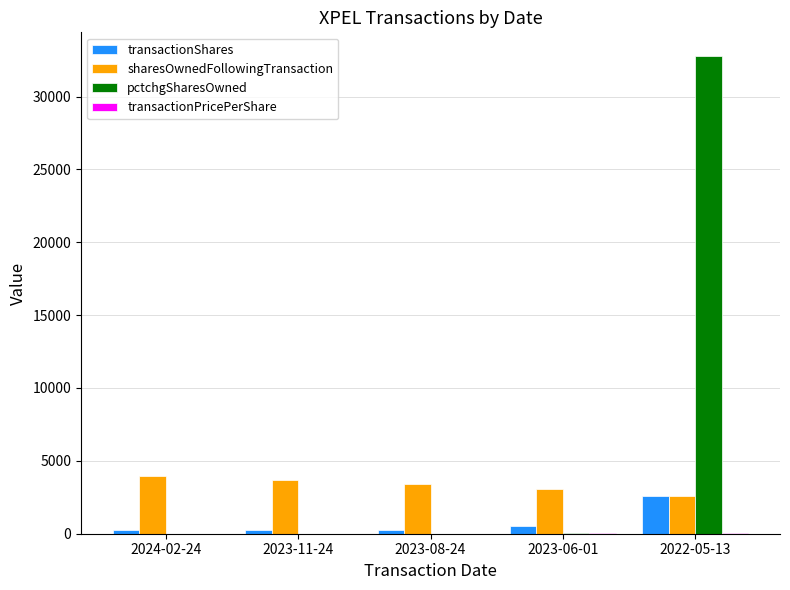

Is the value of transactionShares at 2023-11-24 greater than the value of sharesOwnedFollowingTransaction at 2023-08-24?

No